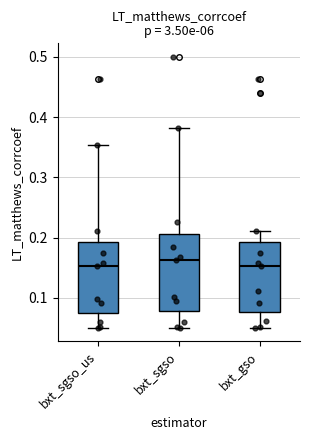

Reading left to right, read every box against the y-axis: the position of its median line, the range the box covers, and the ends of its whiskers. The values are not printed on the chart, so give them approximately, as read against the axis.

bxt_sgso_us: median 0.15, box 0.08 to 0.19, whiskers 0.05 to 0.35
bxt_sgso: median 0.16, box 0.08 to 0.21, whiskers 0.05 to 0.38
bxt_gso: median 0.15, box 0.08 to 0.19, whiskers 0.05 to 0.21